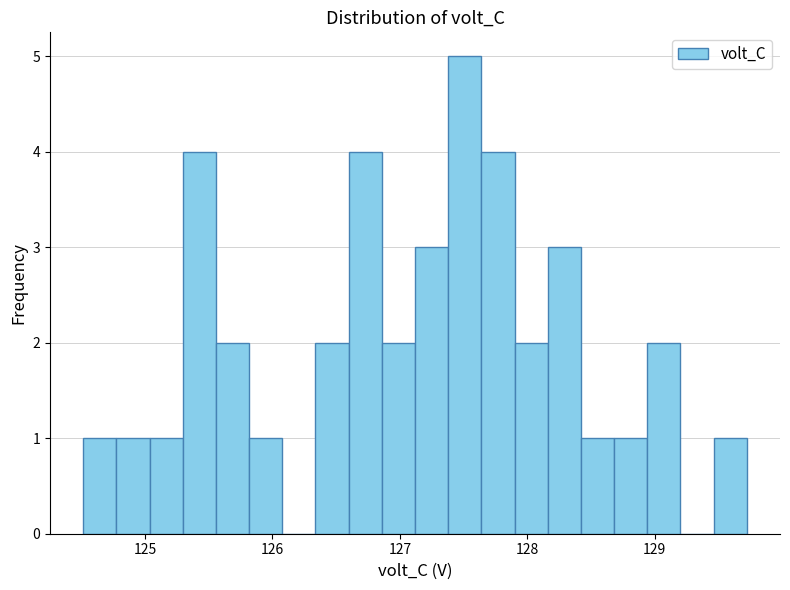

Around what value on the x-axis is the tallest bar? Give the approximate position of its centre, as read against the axis.

127.5